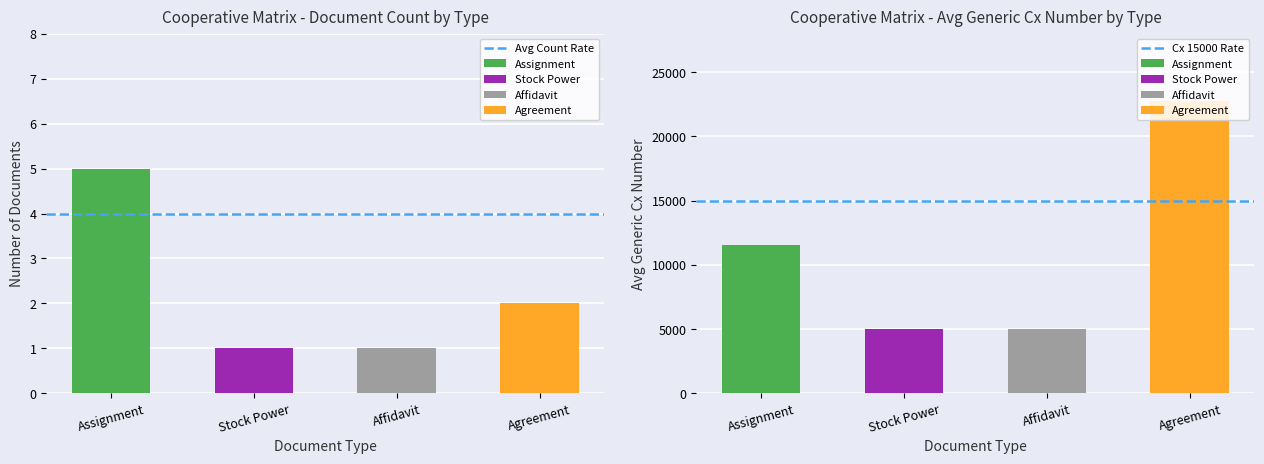

What is the label of the 1st bar from the right?

Stock Power